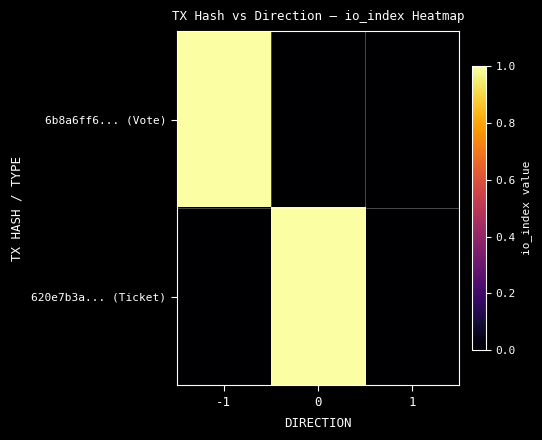

Which series changed the most between -1 and 0?

6b8a6ff6... (Vote)